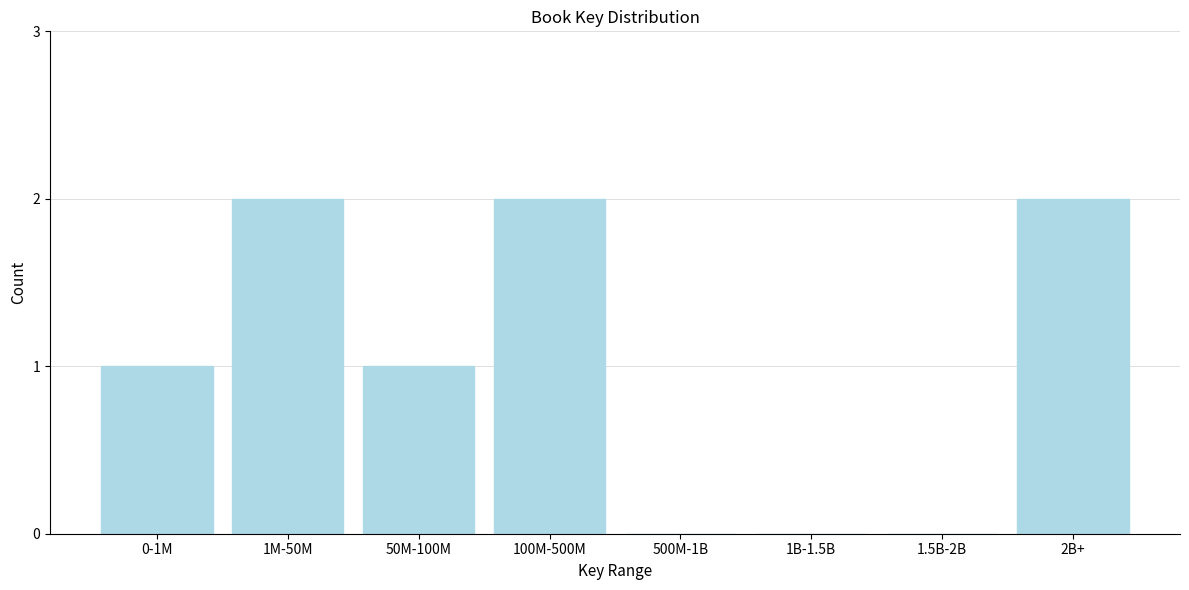

Reading left to right, extract all data points from this chart.

0-1M=1	1M-50M=2	50M-100M=1	100M-500M=2	500M-1B=0	1B-1.5B=0	1.5B-2B=0	2B+=2